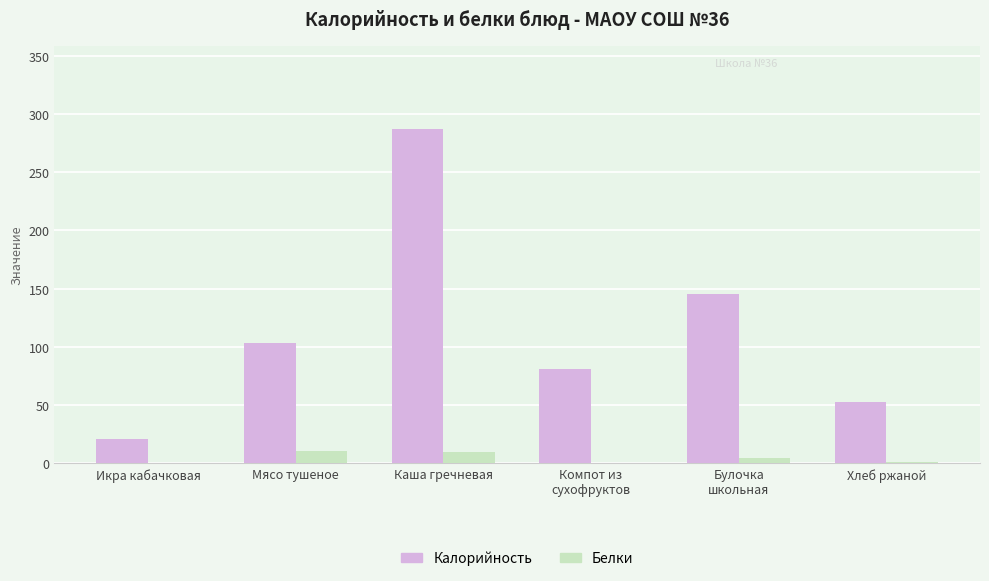

At which category is the sum across all series the highest?

Каша гречневая